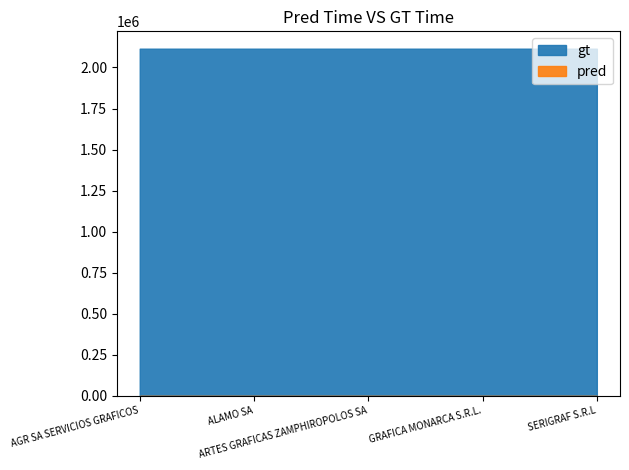

What is the label of the 5th point from the right?

AGR SA SERVICIOS GRAFICOS